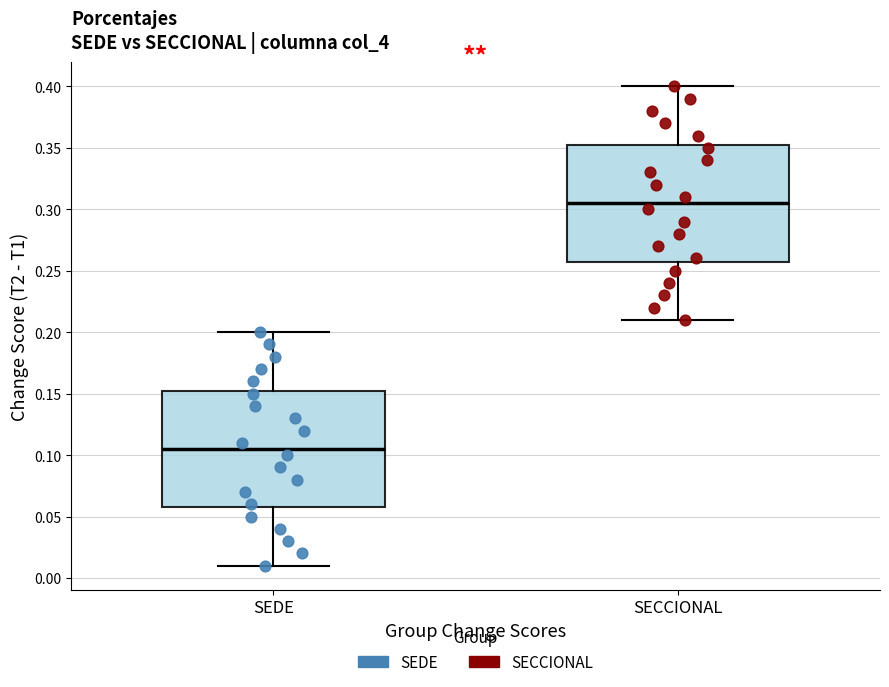

Reading left to right, read every box against the y-axis: the position of its median line, the range the box covers, and the ends of its whiskers. The values are not printed on the chart, so give them approximately, as read against the axis.

SEDE: median 0.105, box 0.060 to 0.155, whiskers 0.010 to 0.200
SECCIONAL: median 0.305, box 0.260 to 0.355, whiskers 0.210 to 0.400